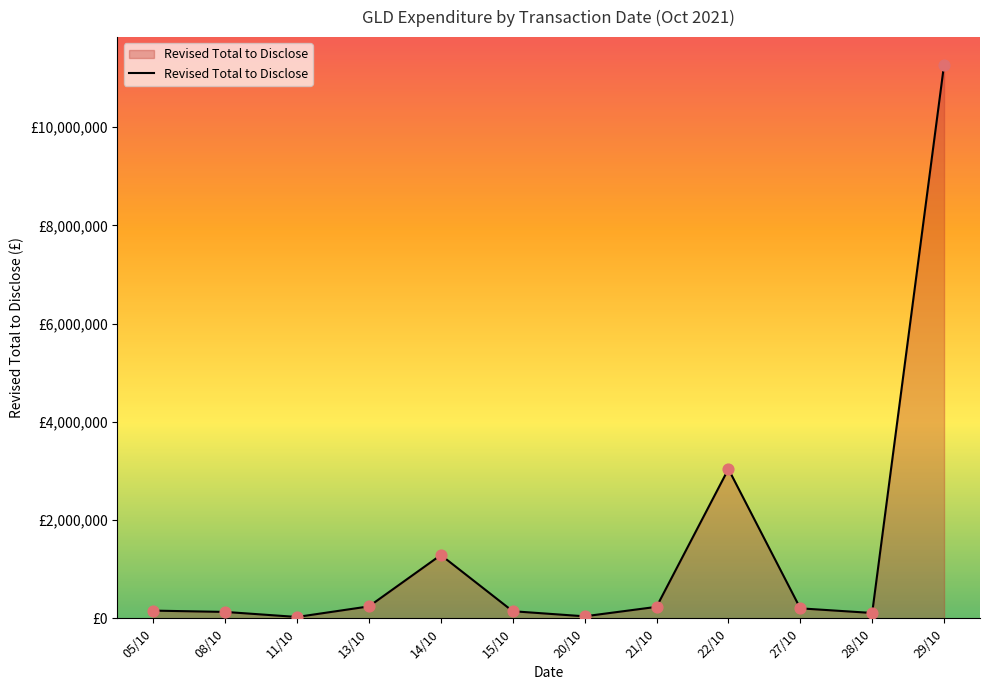

What is the change in value from 22/10 to 28/10?

-2931507.1